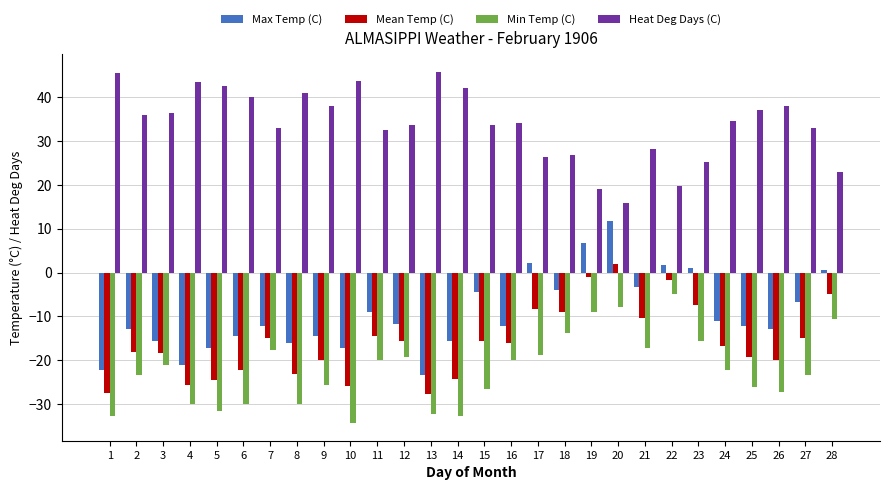

Which category has the lowest value in the Heat Deg Days (C) series?

20